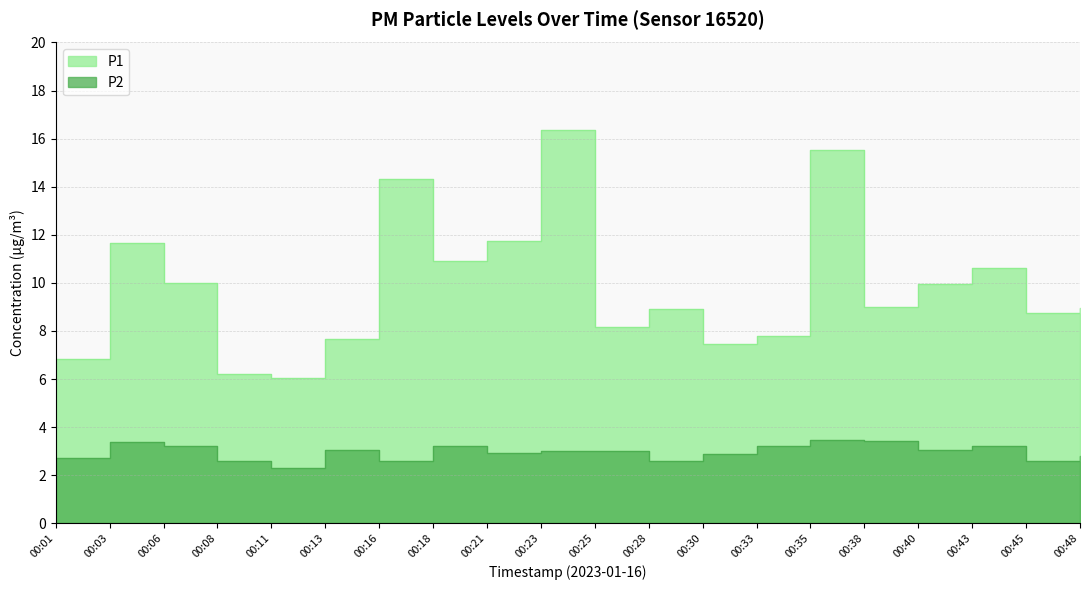

Reading left to right, transcribe all the data shown in this chart.

P1: 00:01=6.8	00:03=11.7	00:06=10.0	00:08=6.2	00:11=6.0	00:13=7.7	00:16=14.3	00:18=10.9	00:21=11.7	00:23=16.4	00:25=8.2	00:28=8.9	00:30=7.5	00:33=7.8	00:35=15.5	00:38=9.0	00:40=10.0	00:43=10.6	00:45=8.7	00:48=9.0
P2: 00:01=2.7	00:03=3.4	00:06=3.2	00:08=2.6	00:11=2.3	00:13=3.0	00:16=2.6	00:18=3.2	00:21=2.9	00:23=3.0	00:25=3.0	00:28=2.6	00:30=2.9	00:33=3.2	00:35=3.5	00:38=3.4	00:40=3.0	00:43=3.2	00:45=2.6	00:48=2.8